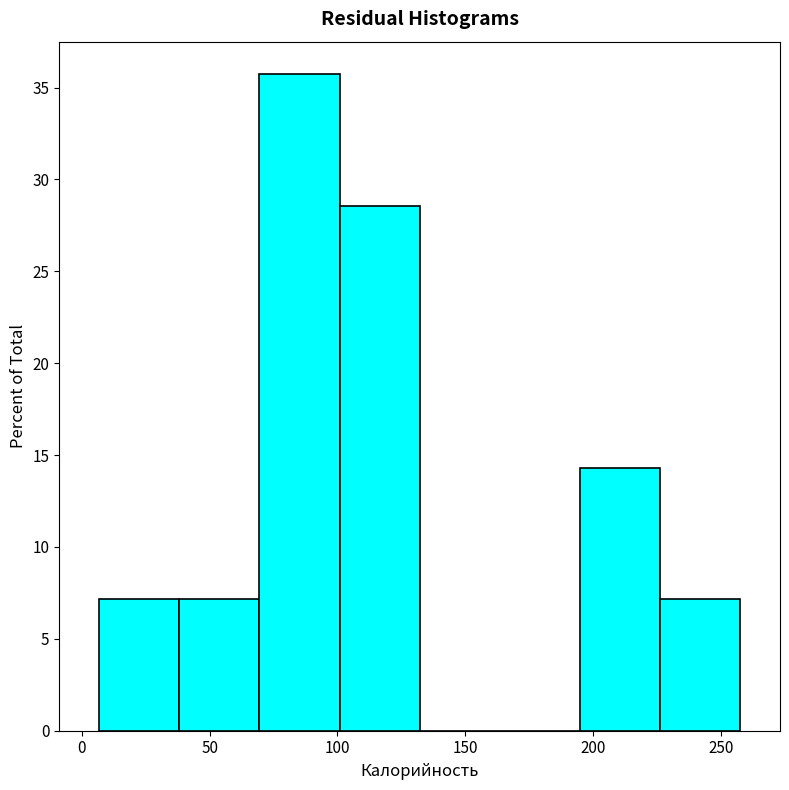

Reading left to right, list every bar in this chart as the range it spans on the x-axis followed by its height. Neither the bar edges nor the heights are printed on the chart, so give them approximately, as read against the axes.

5 to 40: 7.0
40 to 70: 7.0
70 to 100: 35.5
100 to 130: 28.5
130 to 165: 0
165 to 195: 0
195 to 225: 14.5
225 to 260: 7.0